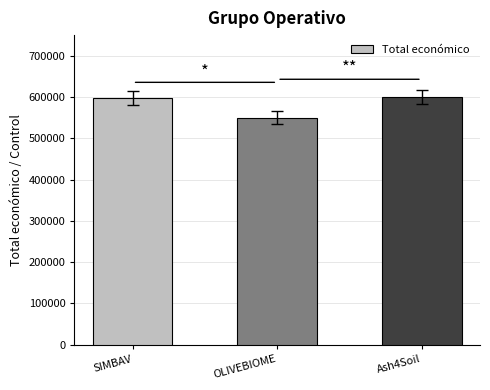

What is the value of the 2nd bar from the left?

550111